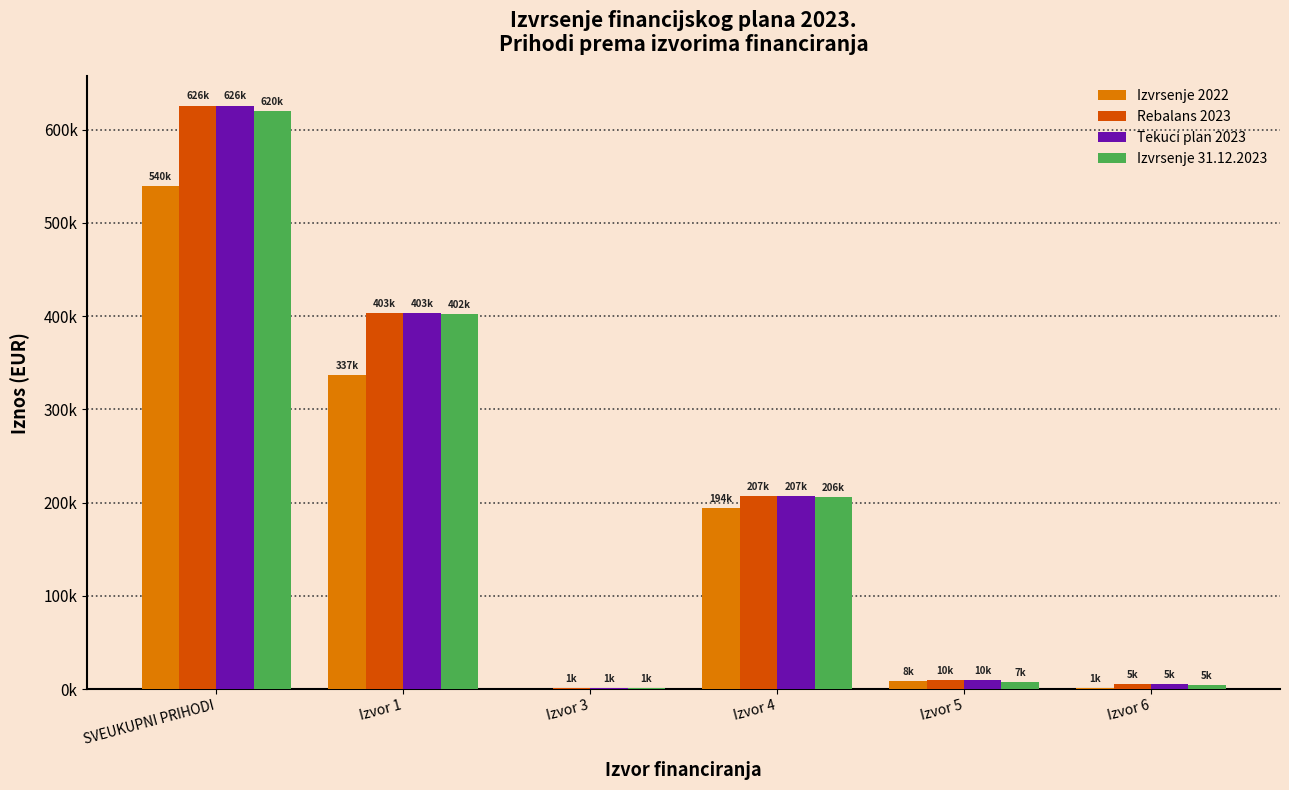

What are all the series names shown in the legend?

Izvrsenje 2022, Rebalans 2023, Tekuci plan 2023, Izvrsenje 31.12.2023